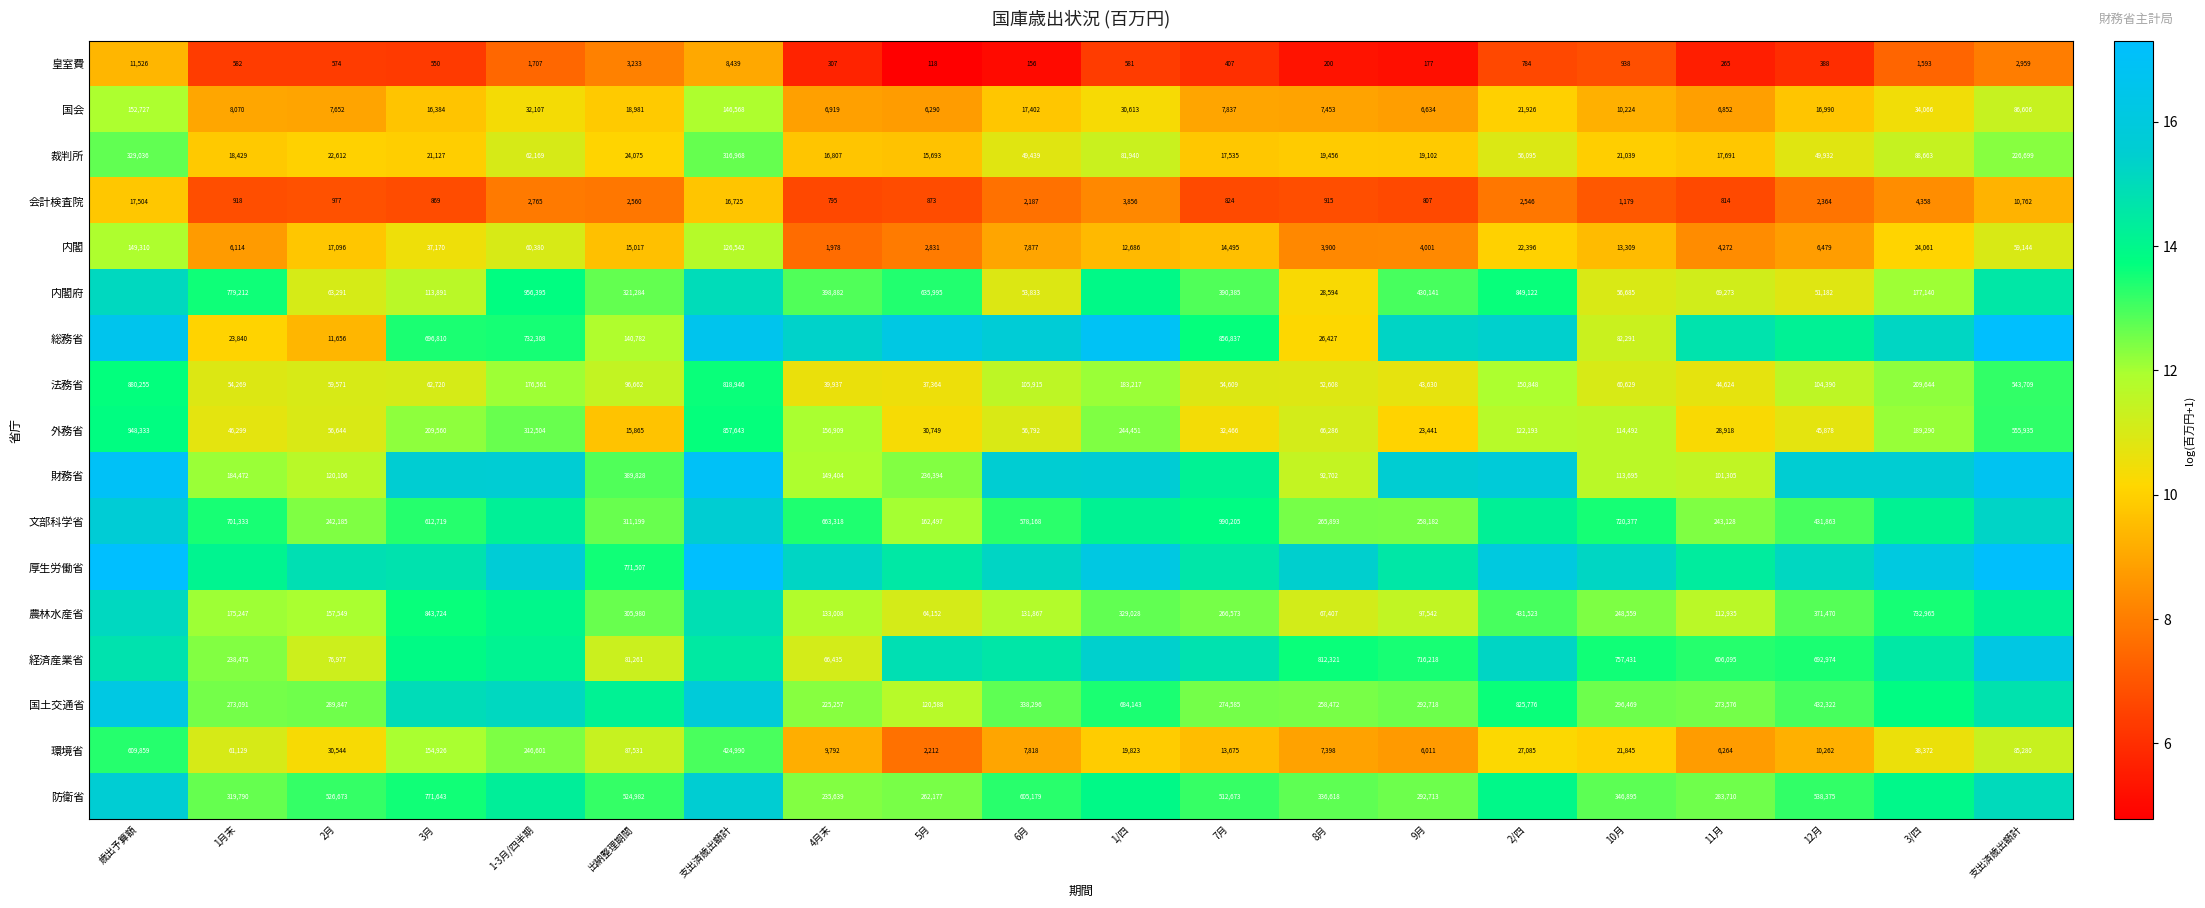

At how many categories does at least one series exceed 8?

20